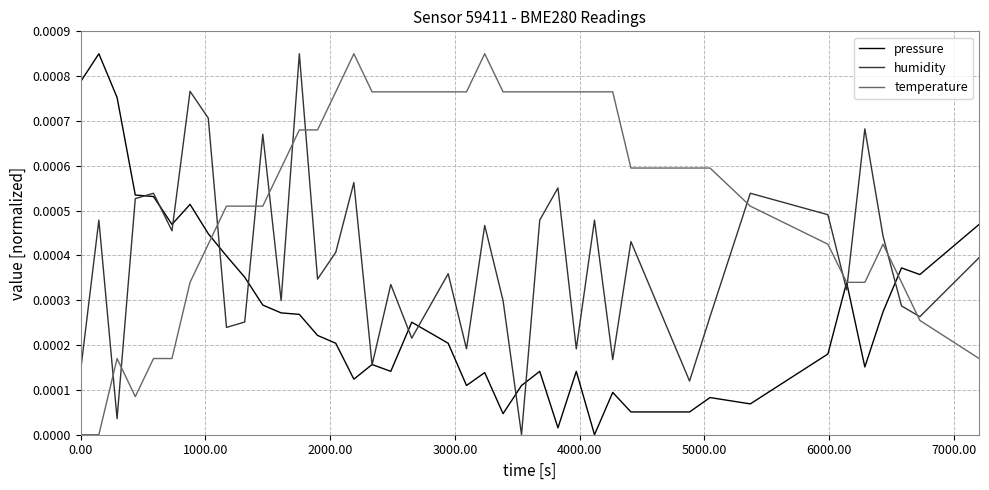

Which series has the largest total across all categories?

temperature